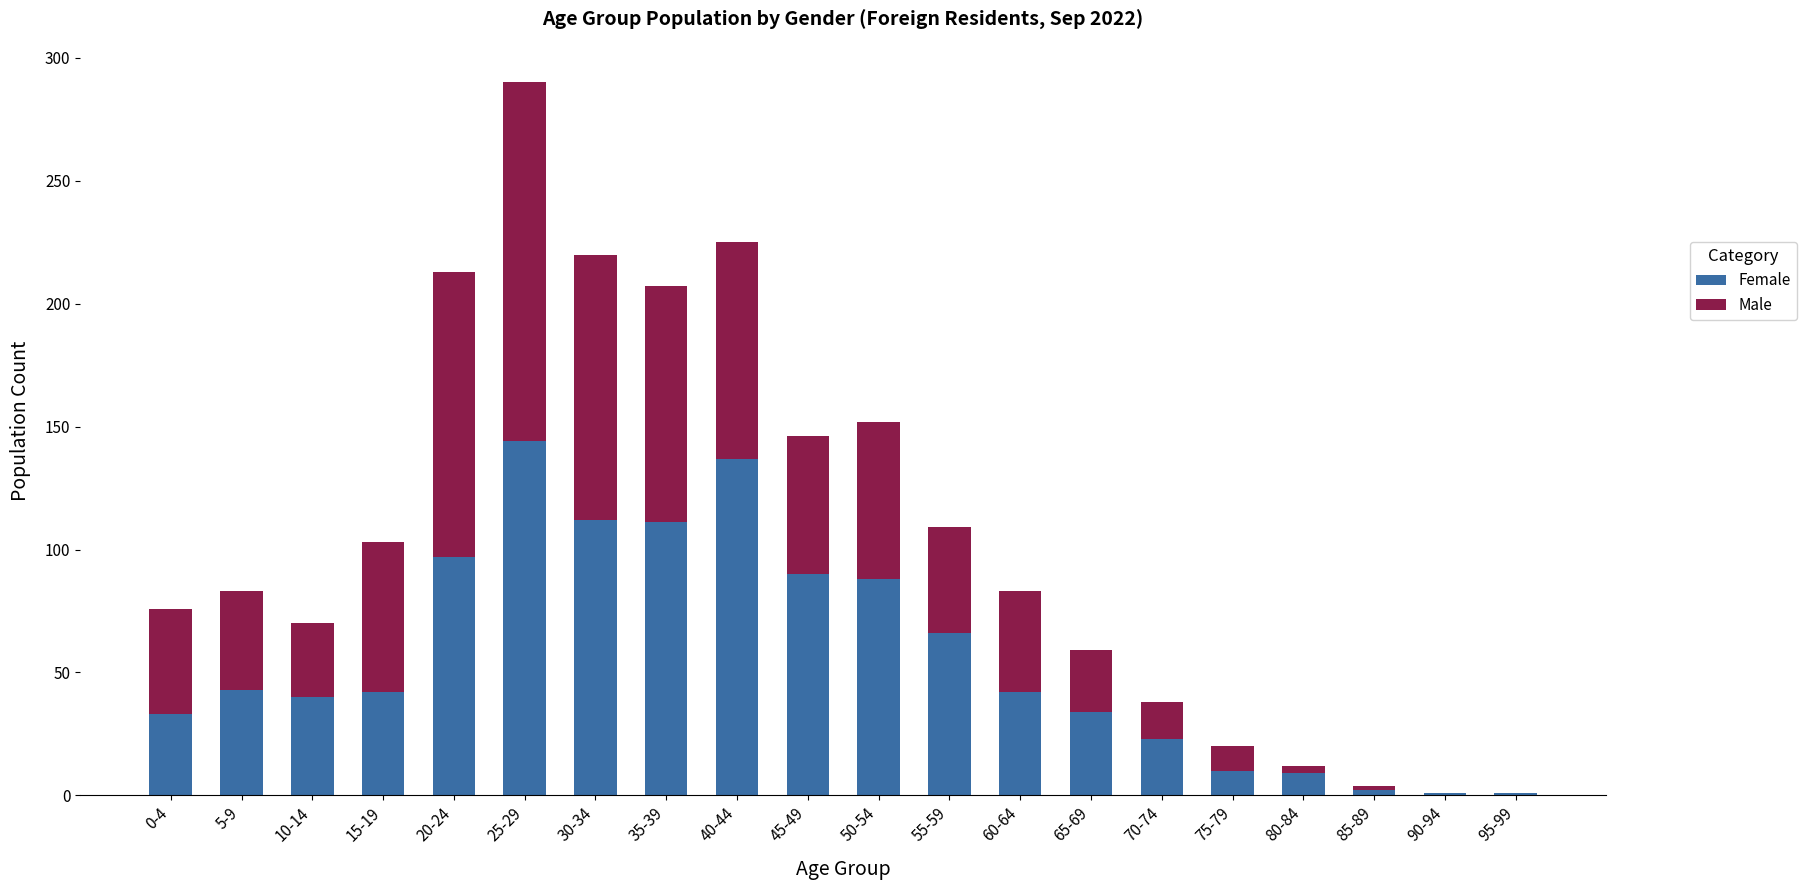

How many series are shown in this chart?

2